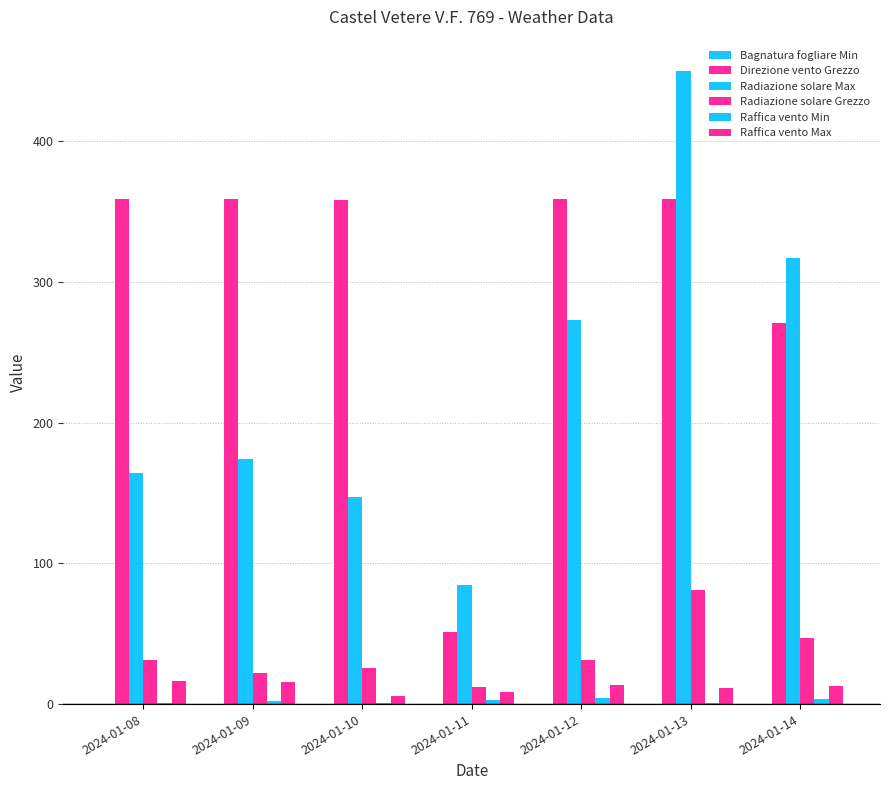

Are the bars horizontal?

No